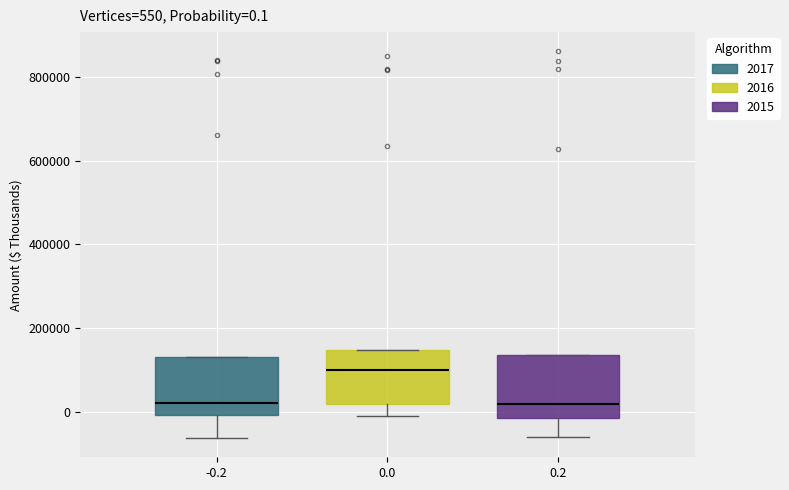

Which box has the highest median line?

0.0